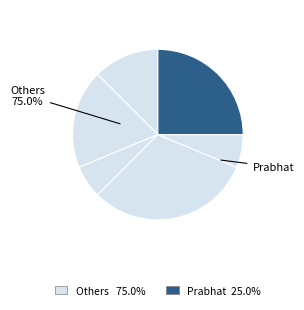

Is Anuj the majority of the pie?

No